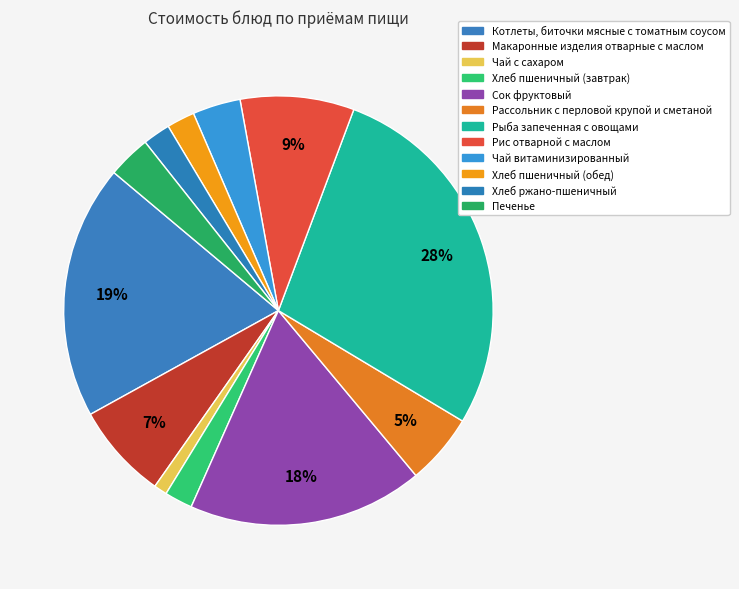

The Макаронные изделия отварные с маслом slice represents 21% of the pie. True or false?

False